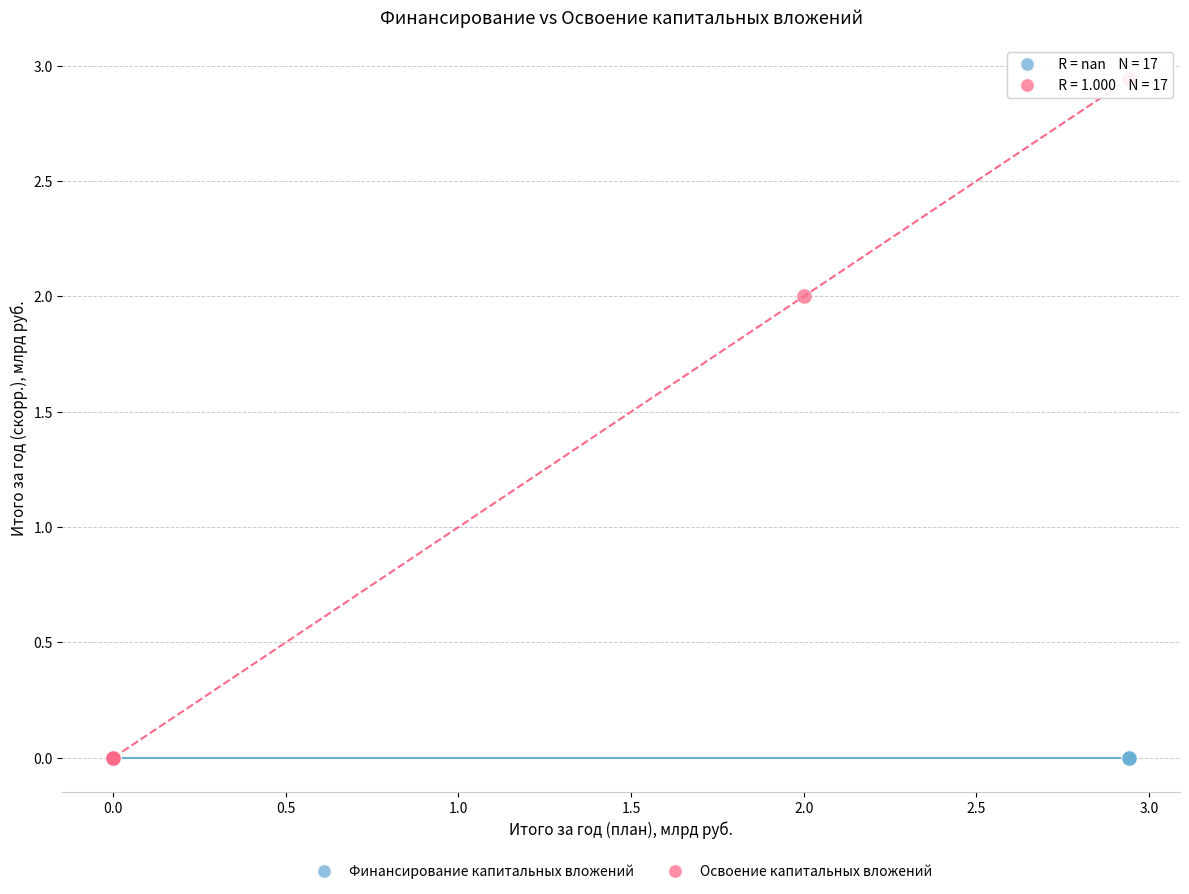

Which series reaches the maximum Y coordinate?

Освоение капитальных вложений